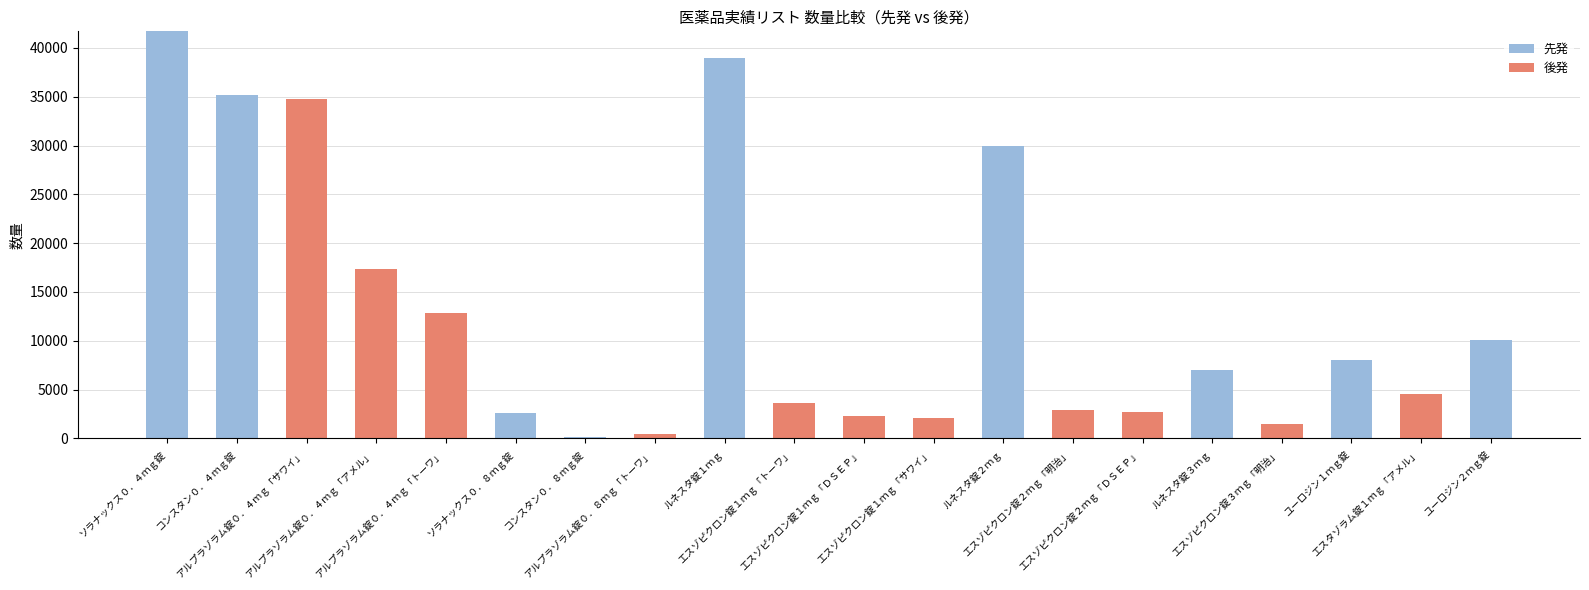

At which category is the sum across all series the highest?

ソラナックス０．４ｍｇ錠